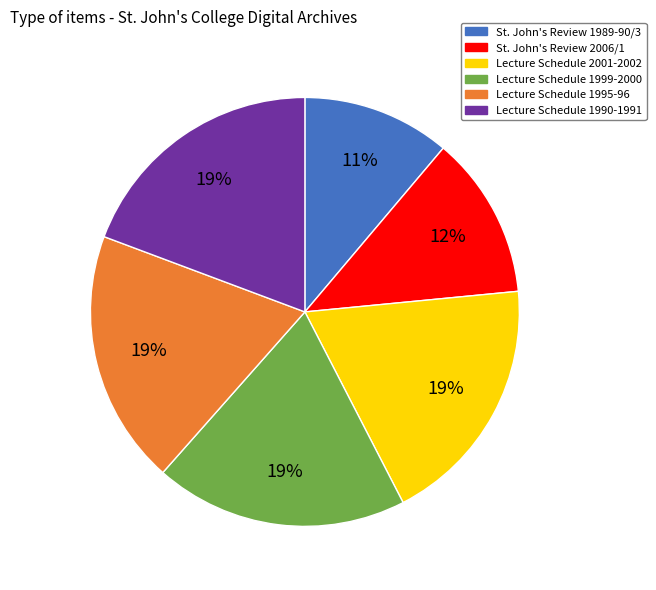

Do St. John's Review 1989-90/3 and Lecture Schedule 2001-2002 together represent more than half of the pie?

No